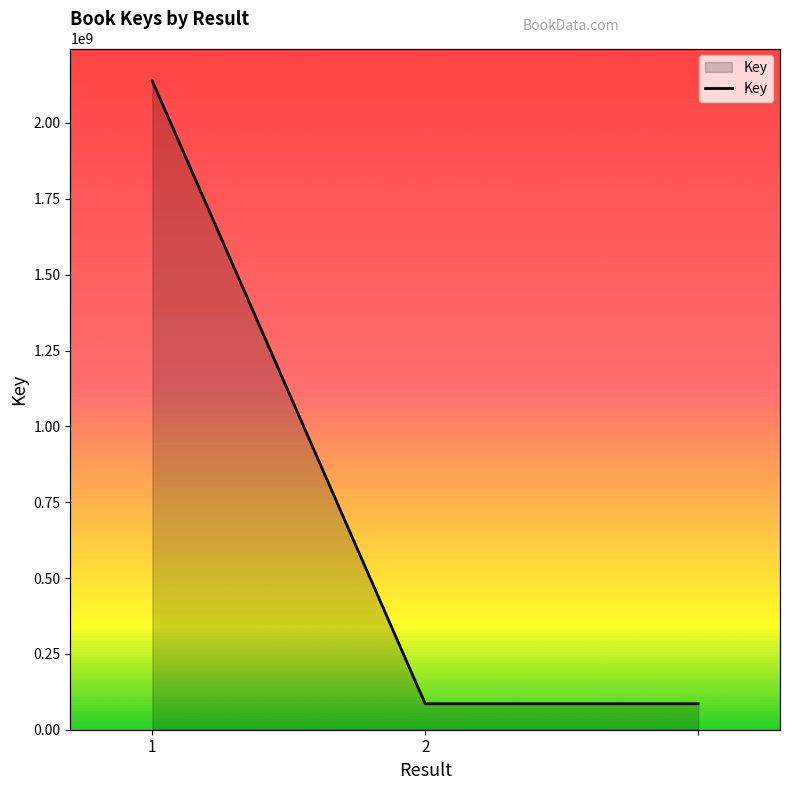

Between 2 and , which is larger?

2